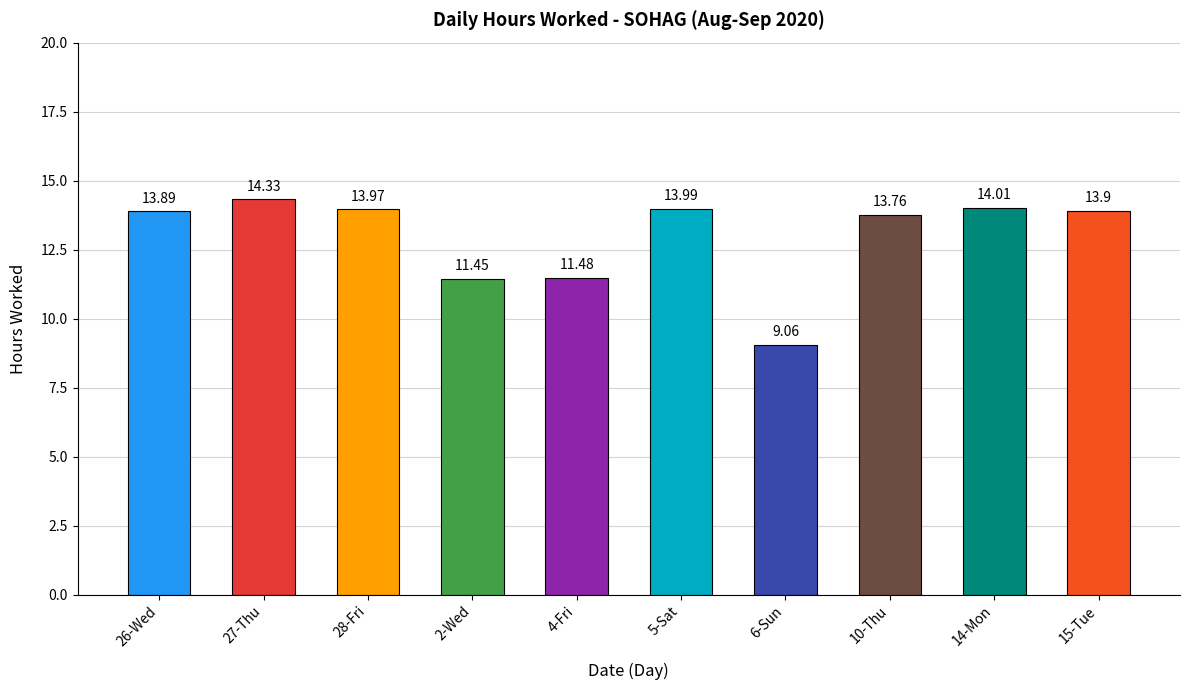

What is the average value?

13.0